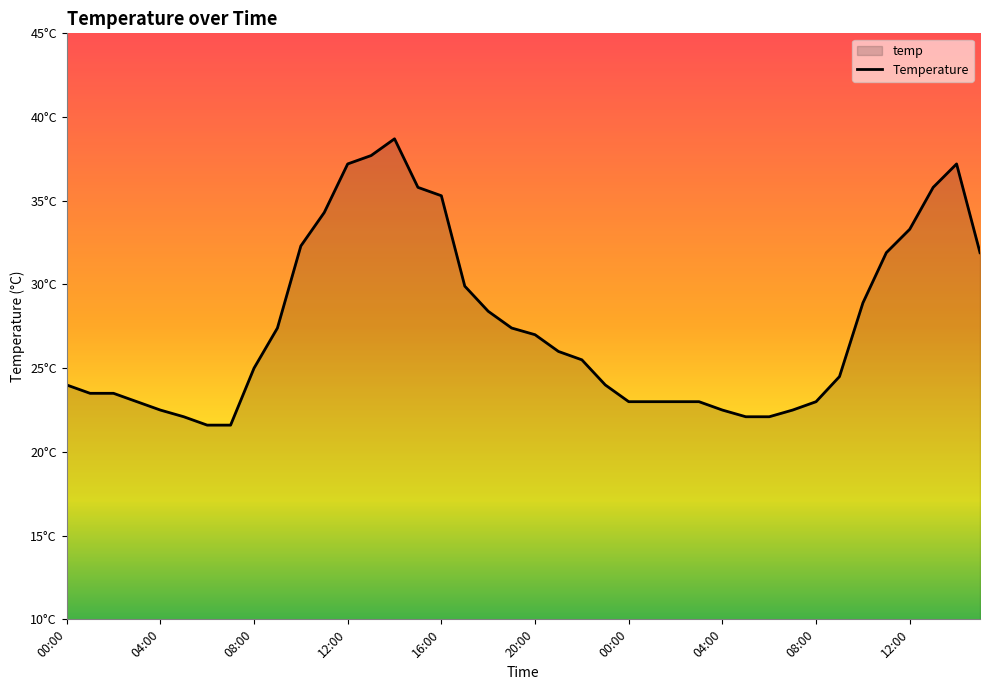

The chart shows a value of 14.7 at 10:00. True or false?

False